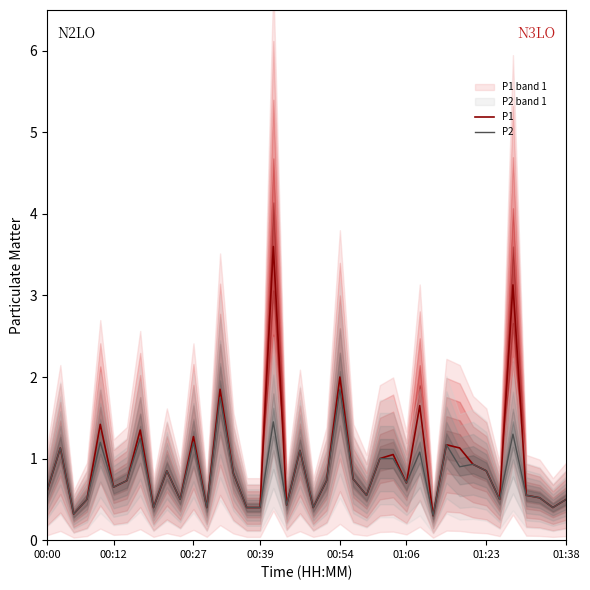

Is the value of P1 at 15 greater than the value of P2 at 21?

No